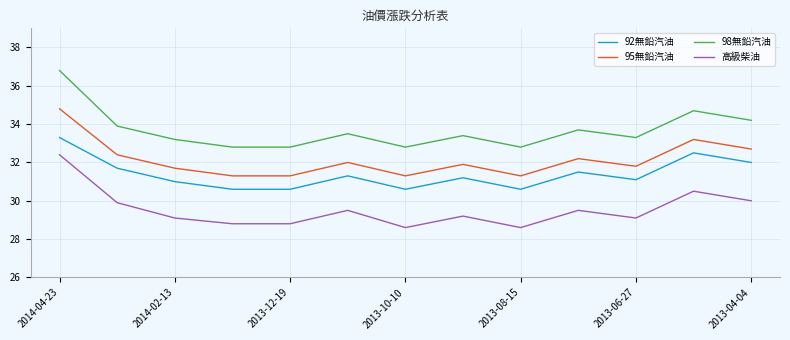

True or false: 95無鉛汽油 and 98無鉛汽油 intersect in this chart.

False